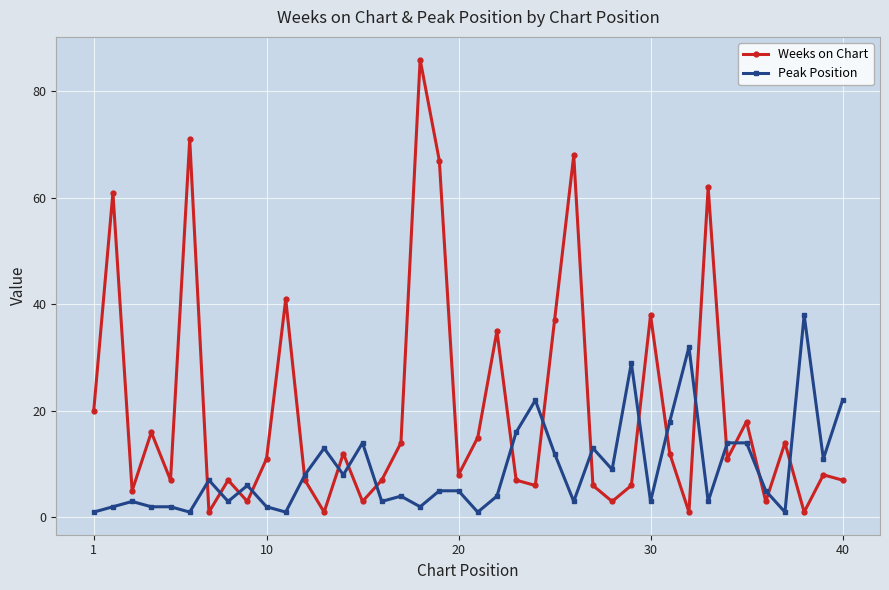

What is the maximum value for Weeks on Chart?

86